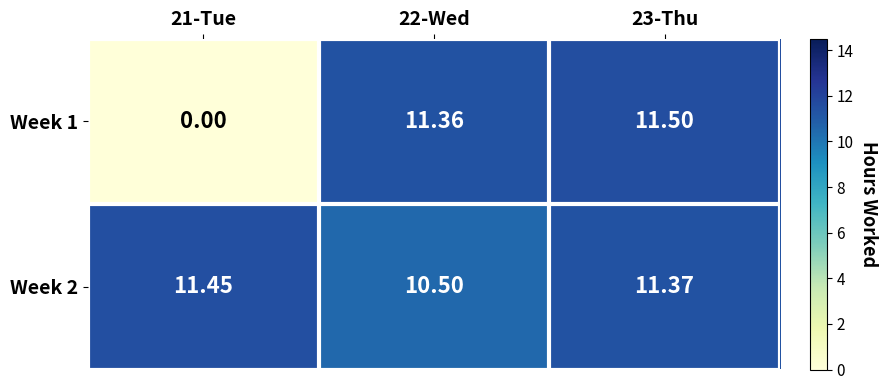

How many values in the Week 1 series are below 11?

1